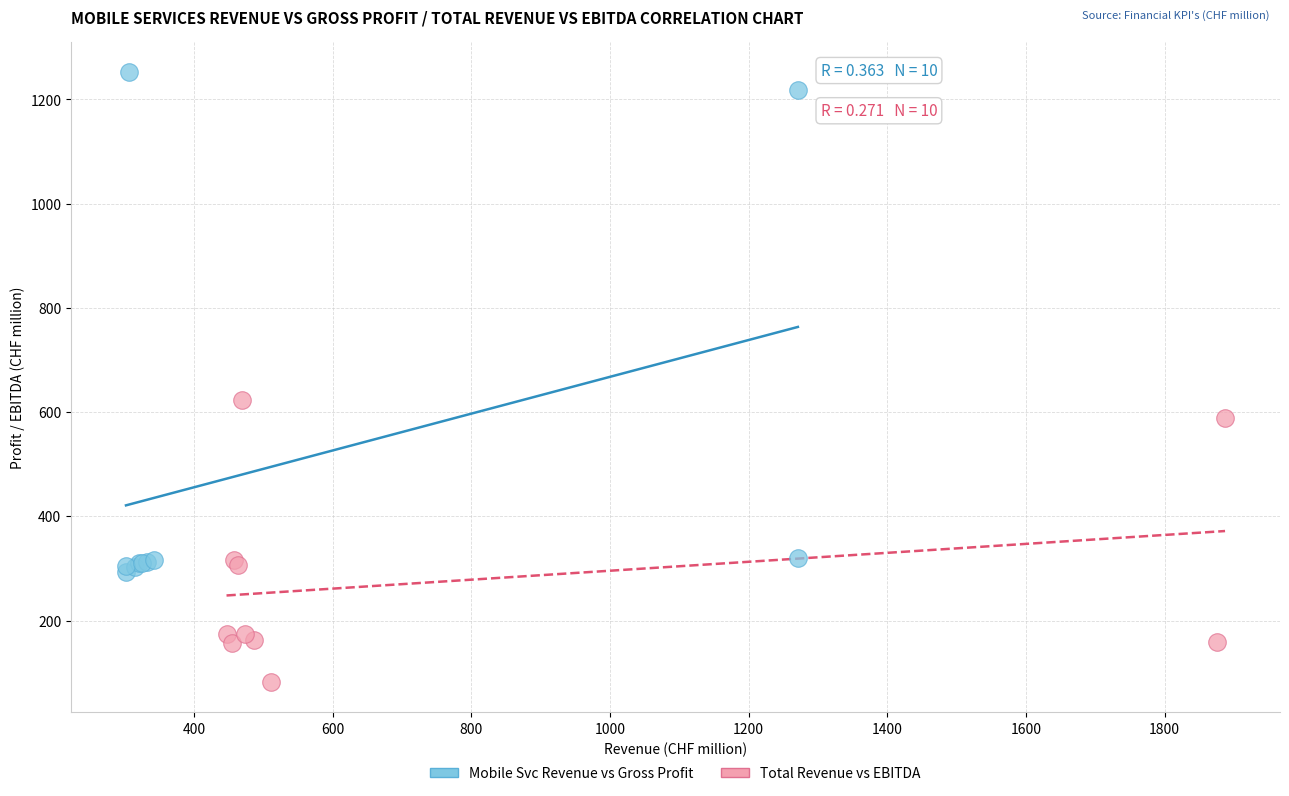

Which series contains the lowest Y value?

Total Revenue vs EBITDA